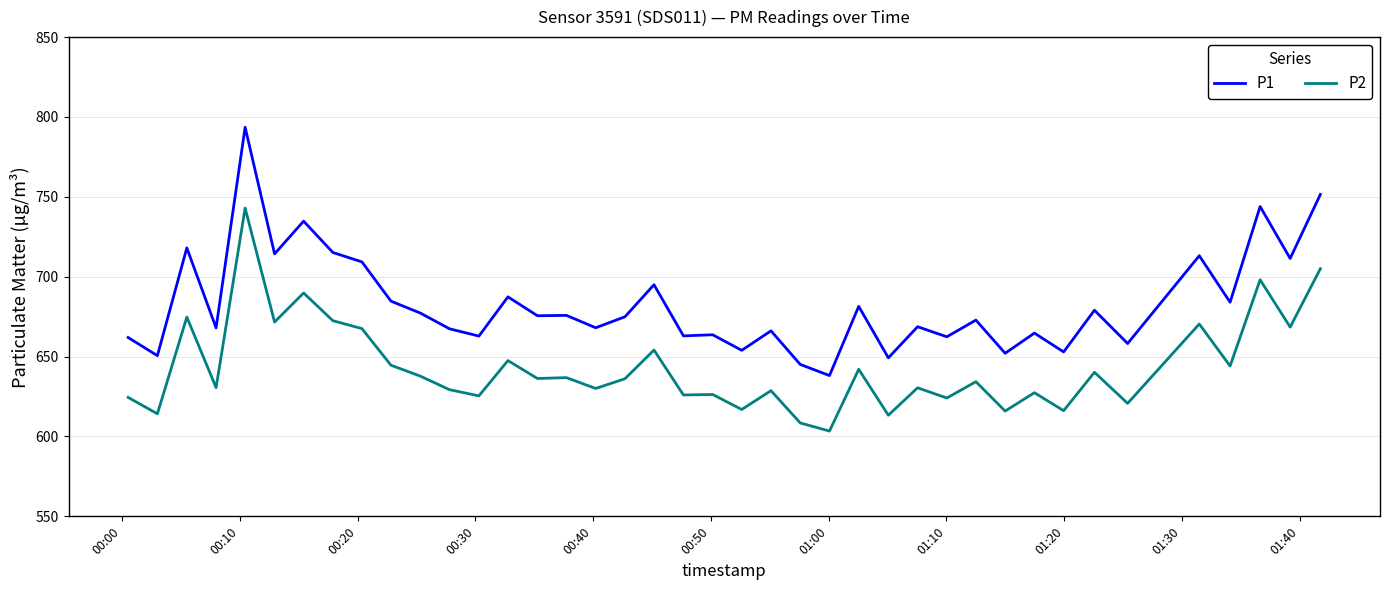

Which series has the largest range (max minus min)?

P1